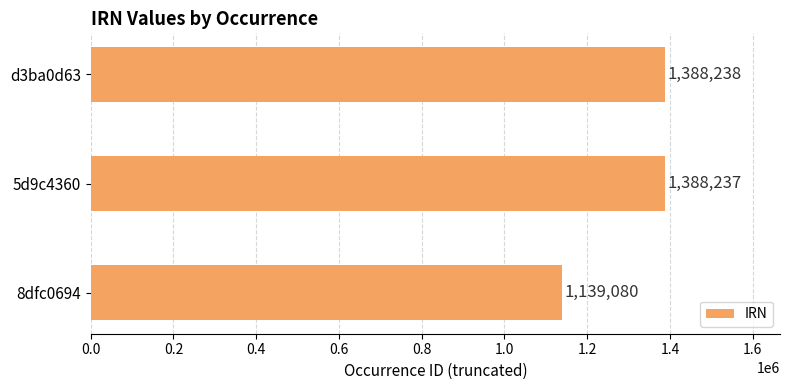

Reading bottom to top, extract all data points from this chart.

8dfc0694=1139080	5d9c4360=1388237	d3ba0d63=1388238